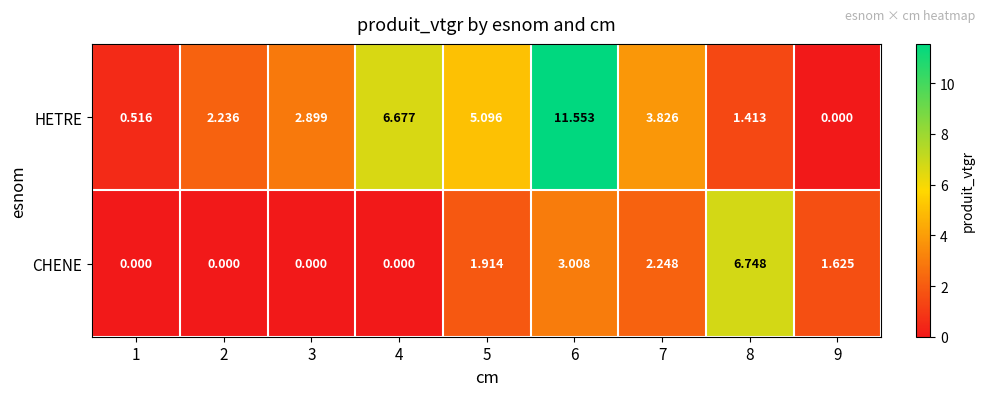

List the series in order of their peak value, highest first.

HETRE, CHENE